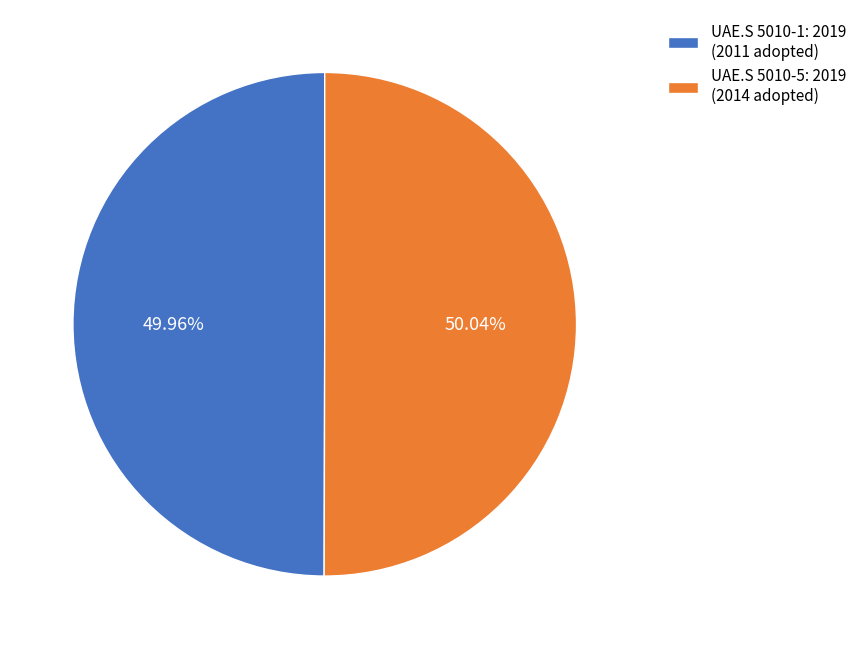

The UAE.S 5010-5: 2019 slice represents 44% of the pie. True or false?

False